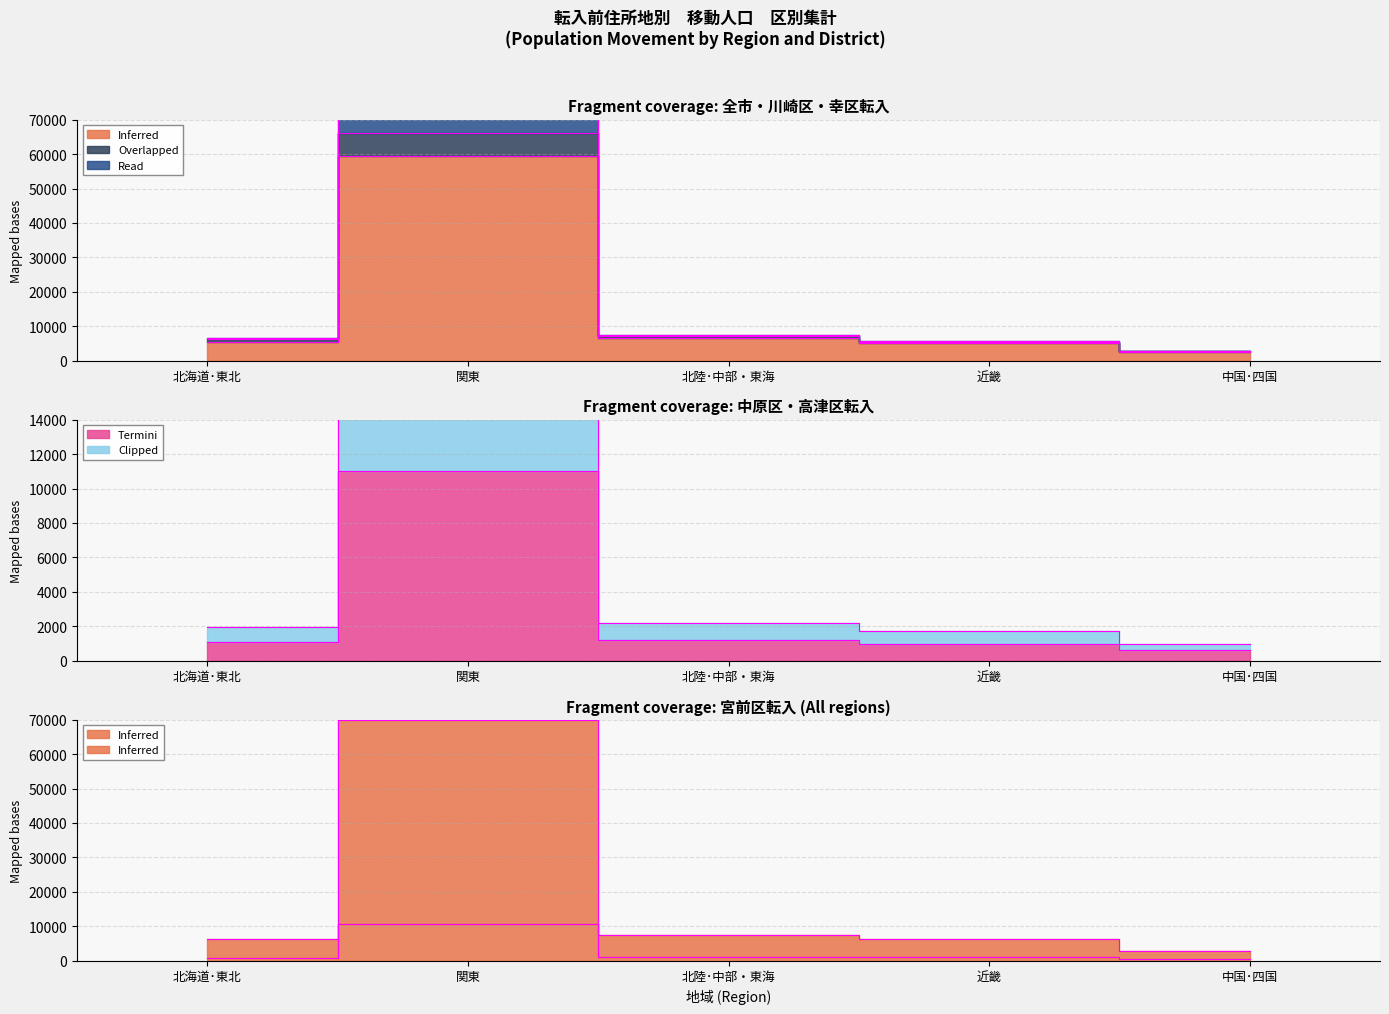

Between 北海道･東北 and 中国･四国, which series saw the biggest shift?

川崎区転入